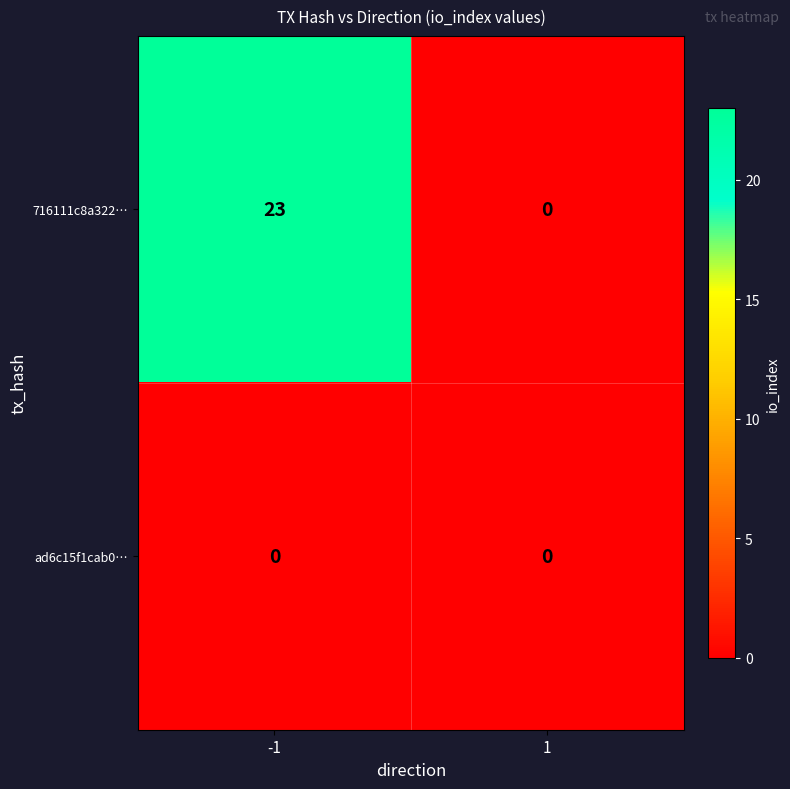

What is the sum of all 716111c8a322… values?

23